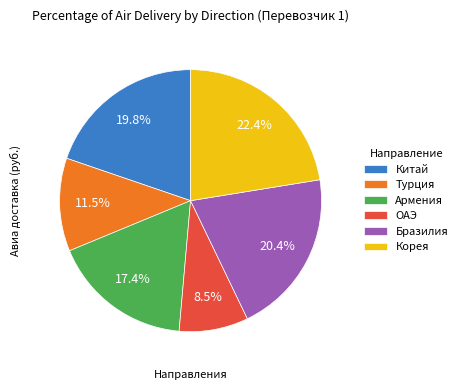

Which category has the smallest portion of the pie?

ОАЭ